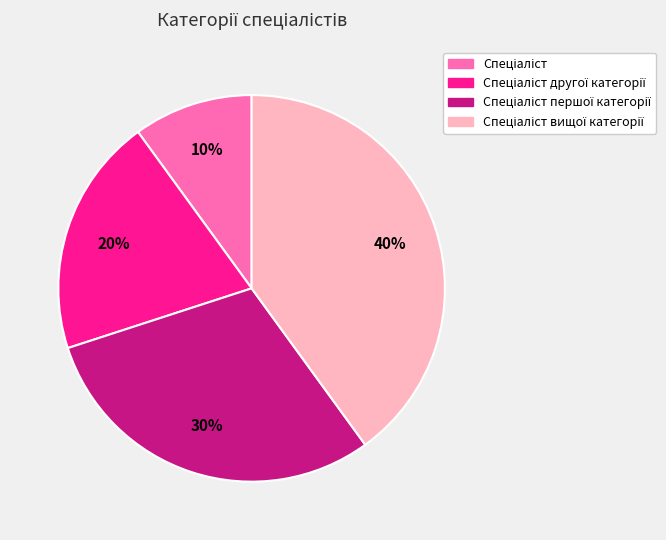

Does any single category account for the majority?

No